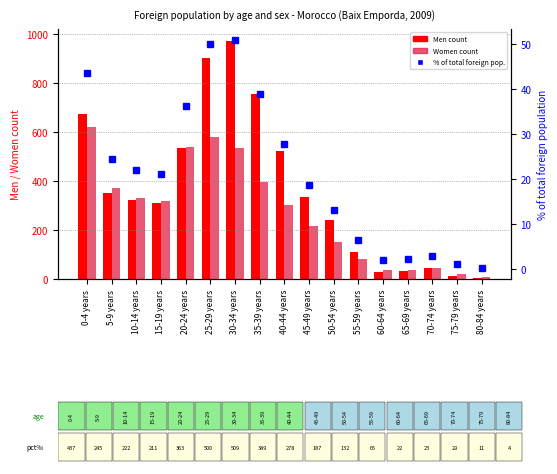

Count the number of categories in the chart.

17